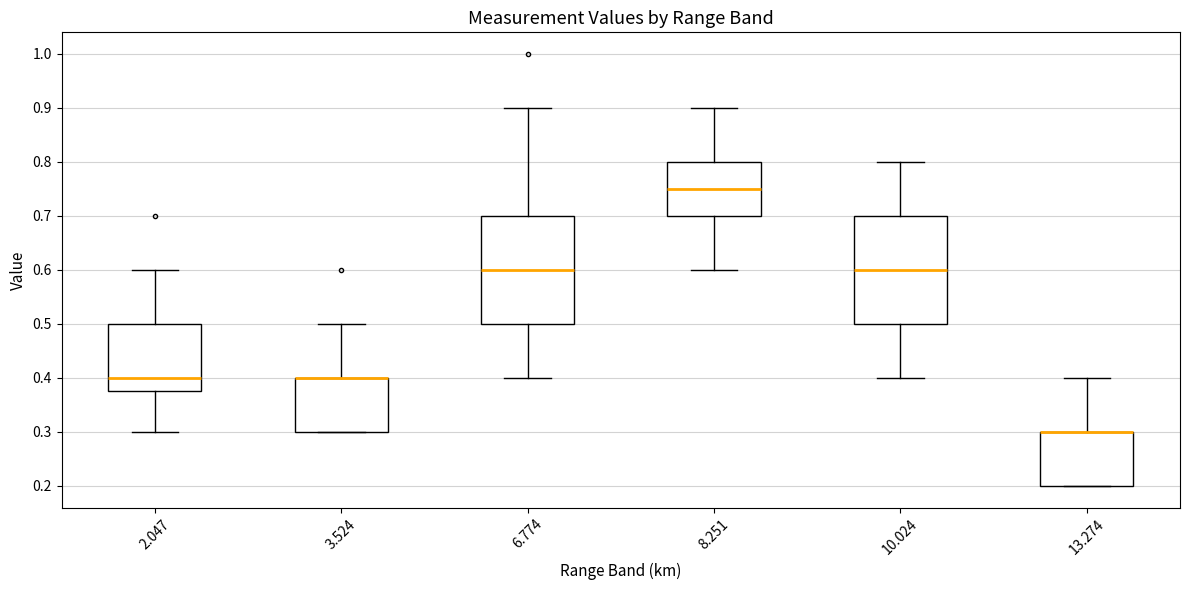

Reading left to right, transcribe this box plot: for each box, give where its median line is, the range the box spans, and where its two whiskers end, as read against the y-axis. The values are not printed on the chart, so give them approximately, as read against the axis.

2.047: median 0.40, box 0.38 to 0.50, whiskers 0.30 to 0.60
3.524: median 0.40 (drawn on the box's upper edge), box 0.30 to 0.40, whiskers 0.30 to 0.50
6.774: median 0.60, box 0.50 to 0.70, whiskers 0.40 to 0.90
8.251: median 0.75, box 0.70 to 0.80, whiskers 0.60 to 0.90
10.024: median 0.60, box 0.50 to 0.70, whiskers 0.40 to 0.80
13.274: median 0.30 (drawn on the box's upper edge), box 0.20 to 0.30, whiskers 0.20 to 0.40